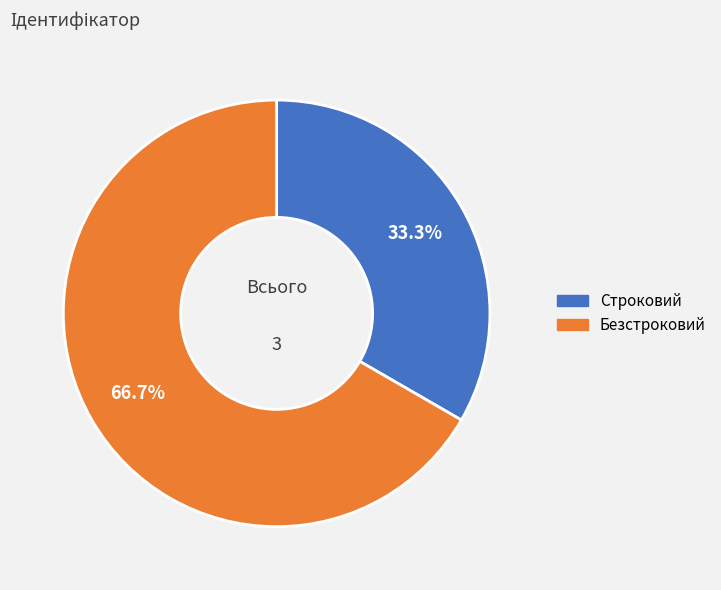

What is the largest slice in the pie chart?

Безстроковий